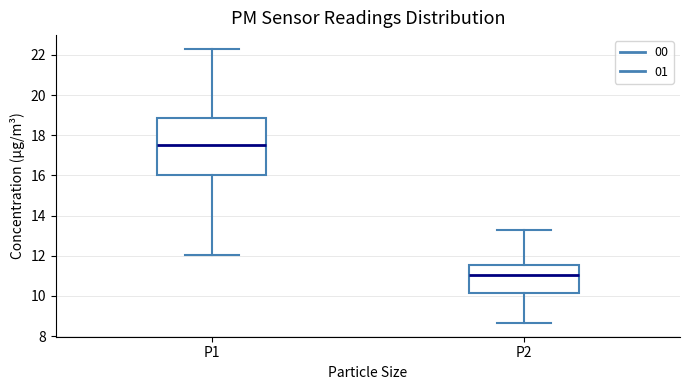

Reading left to right, read every box against the y-axis: the position of its median line, the range the box covers, and the ends of its whiskers. The values are not printed on the chart, so give them approximately, as read against the axis.

P1: median 17.6, box 16.0 to 18.8, whiskers 12.0 to 22.4
P2: median 11.0, box 10.2 to 11.6, whiskers 8.6 to 13.2